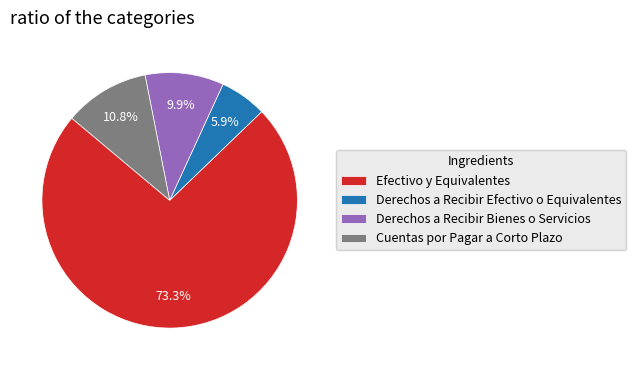

To the nearest percent, what is the difference between the Derechos a Recibir Bienes o Servicios and Derechos a Recibir Efectivo o Equivalentes slice percentages?

4%